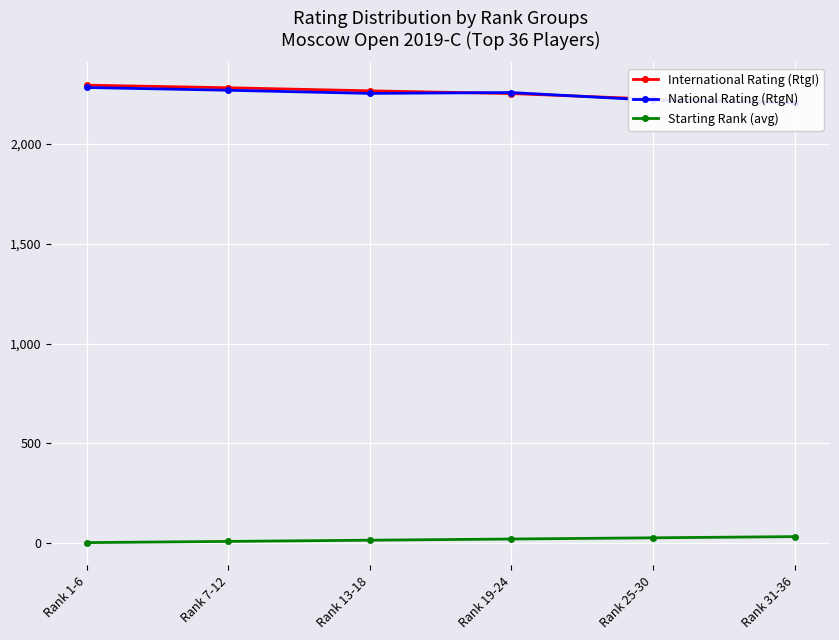

The National Rating (RtgN) series shows 3415.5 at Rank 19-24. True or false?

False